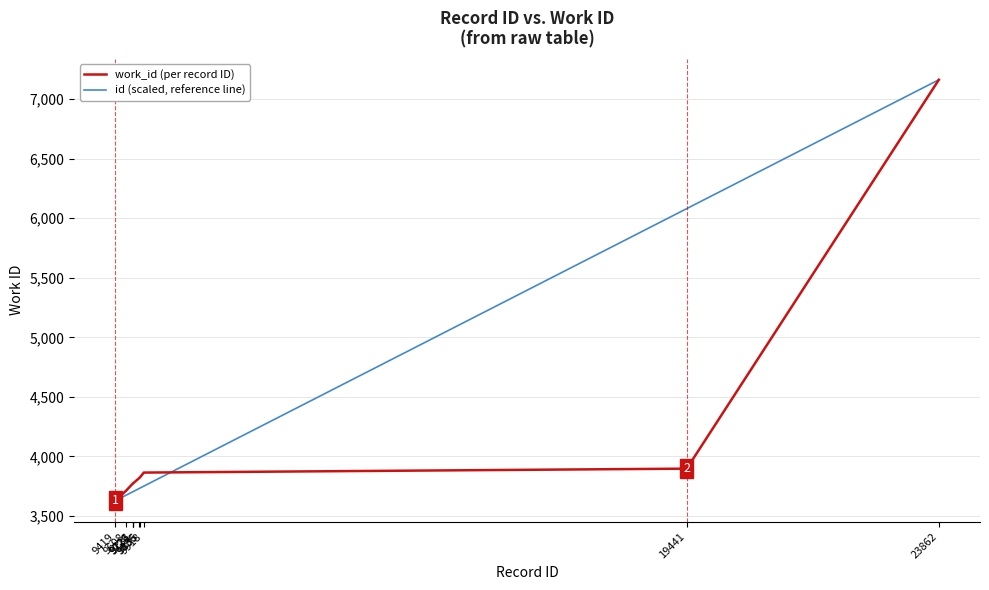

List the series in order of their overall mean, highest first.

id (scaled, reference line), work_id (per record ID)